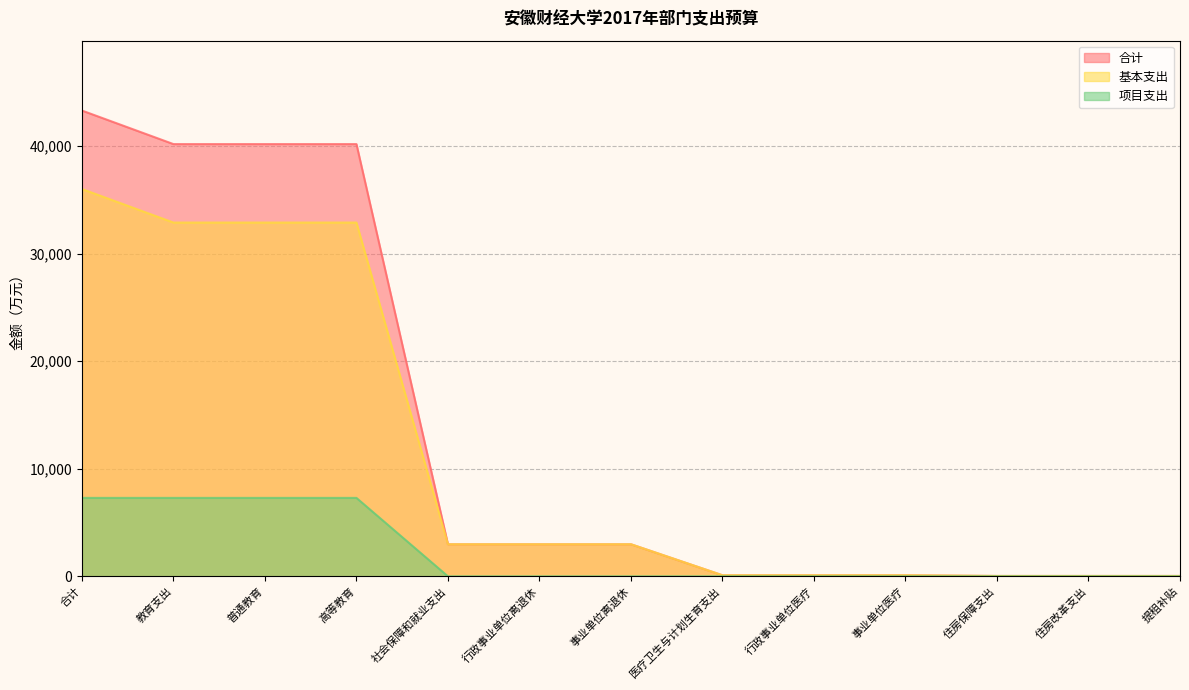

How many lines are shown in the chart?

3